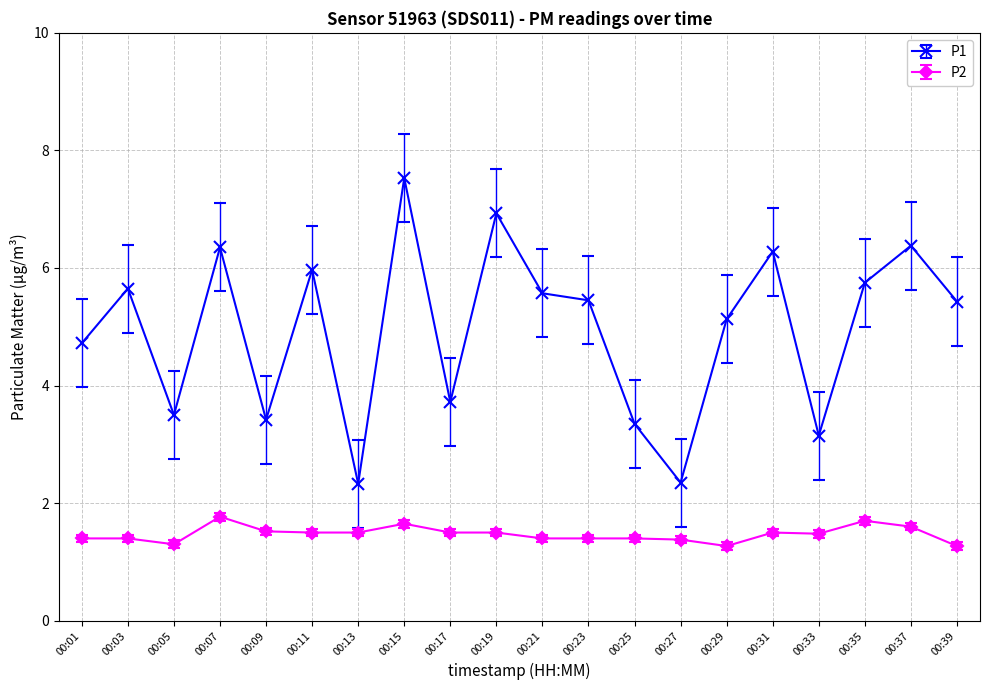

What is the value of the P1 point at the 11th from the left?

5.6